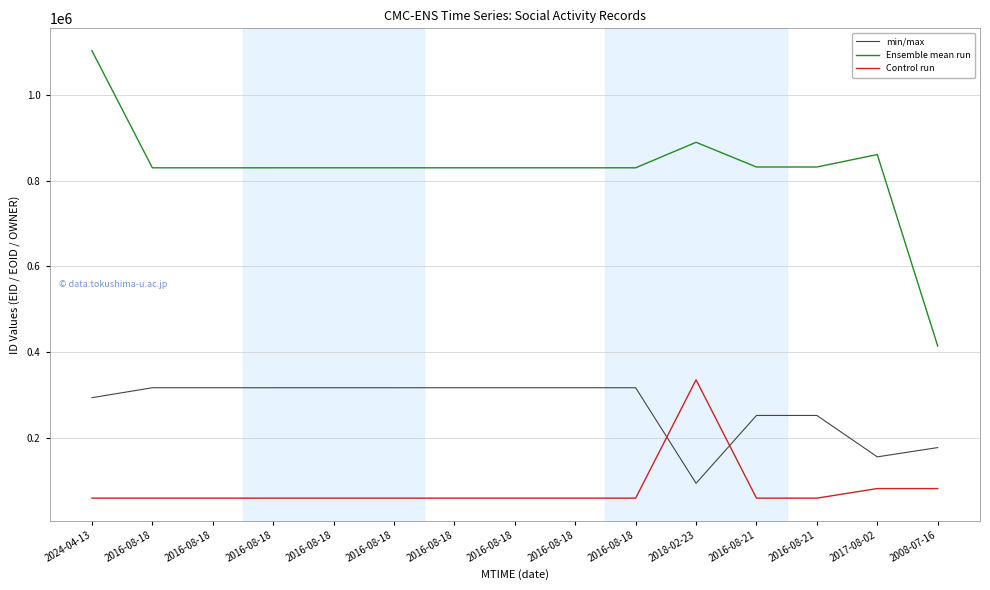

How many interior local peaks does the min/max series have?

2